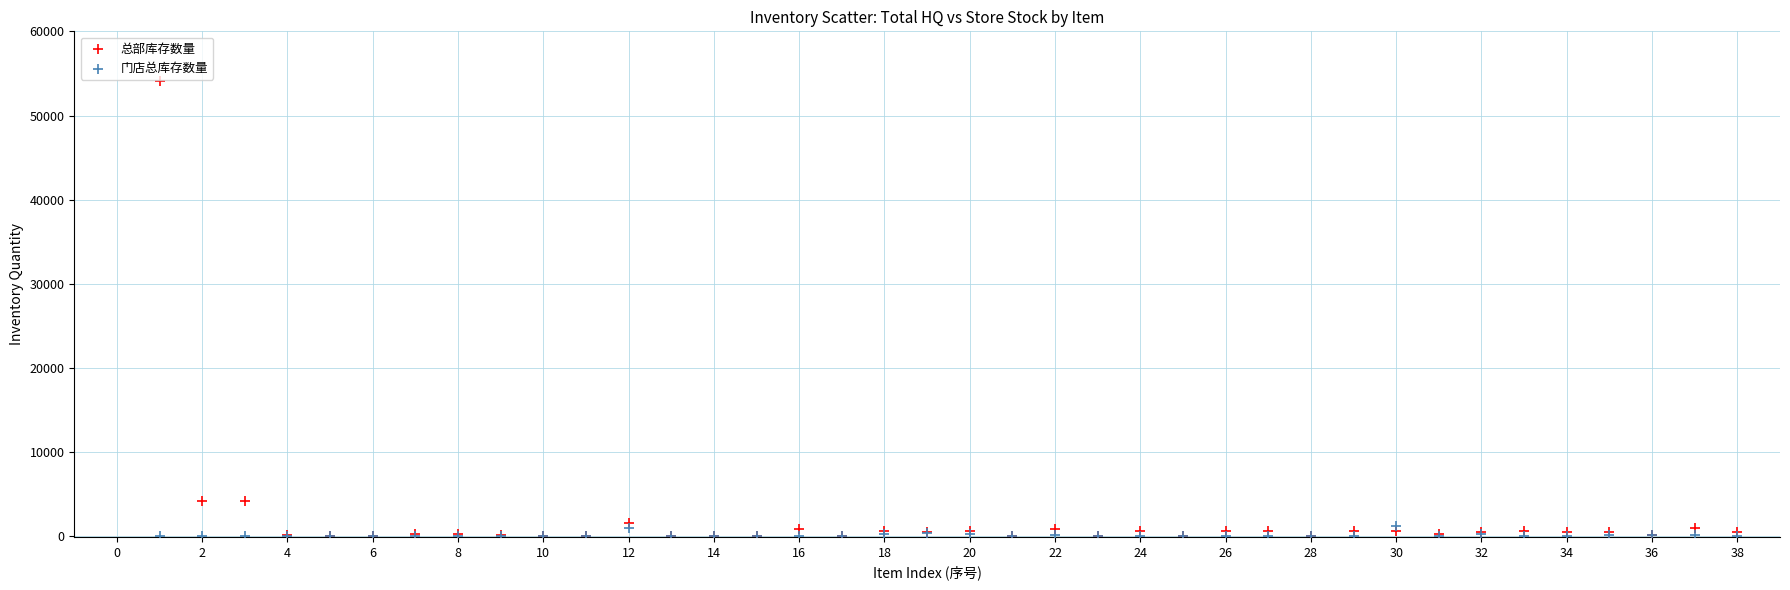

What are all the series names shown in the legend?

总部库存数量, 门店总库存数量